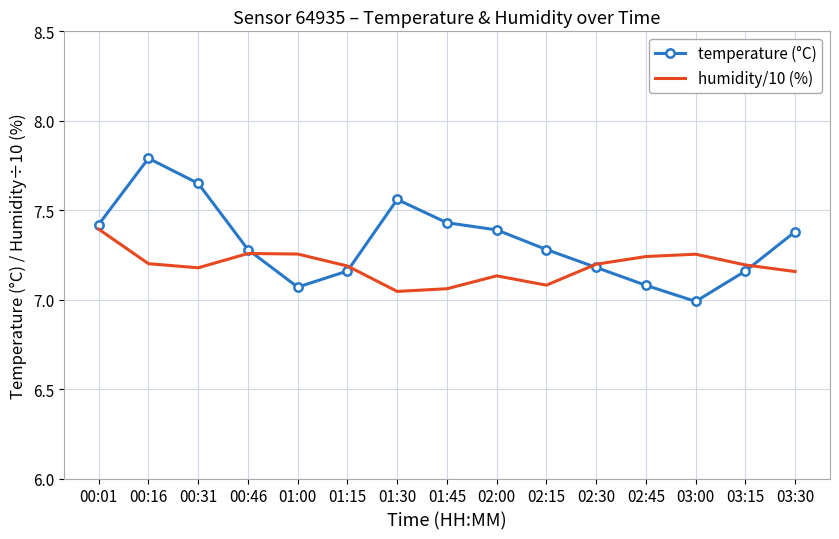

Which category has the lowest value in the temperature (°C) series?

03:00